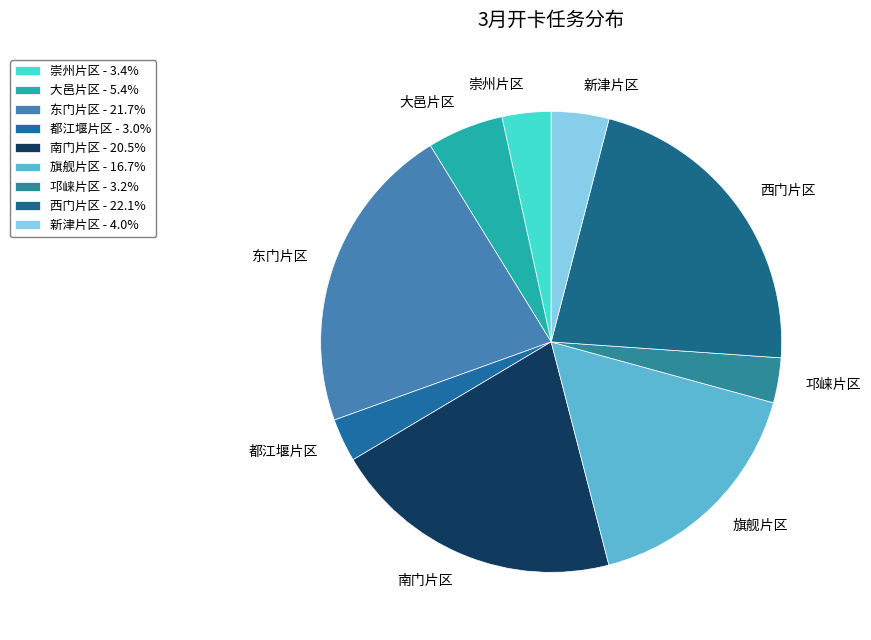

How many segments does this pie chart have?

9